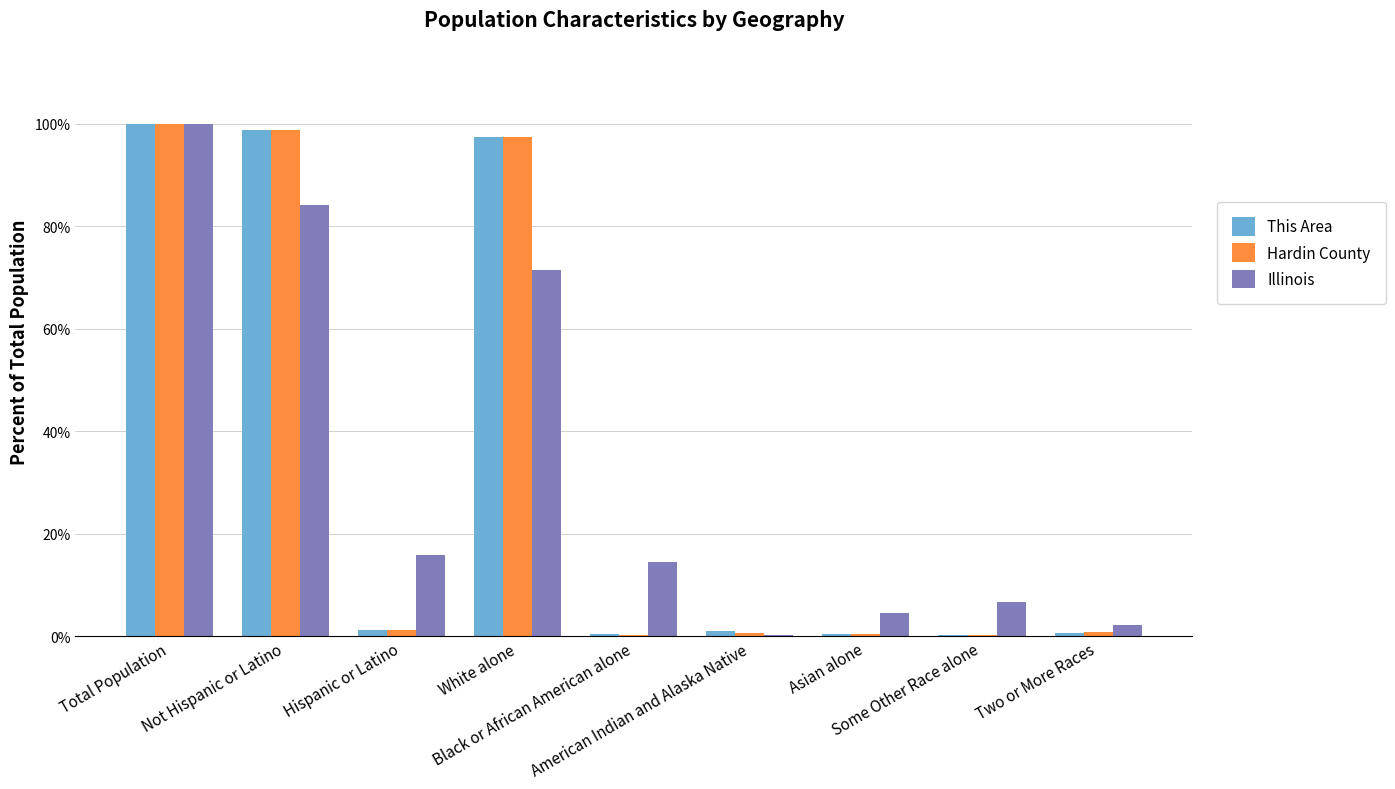

How many series are shown in this chart?

3